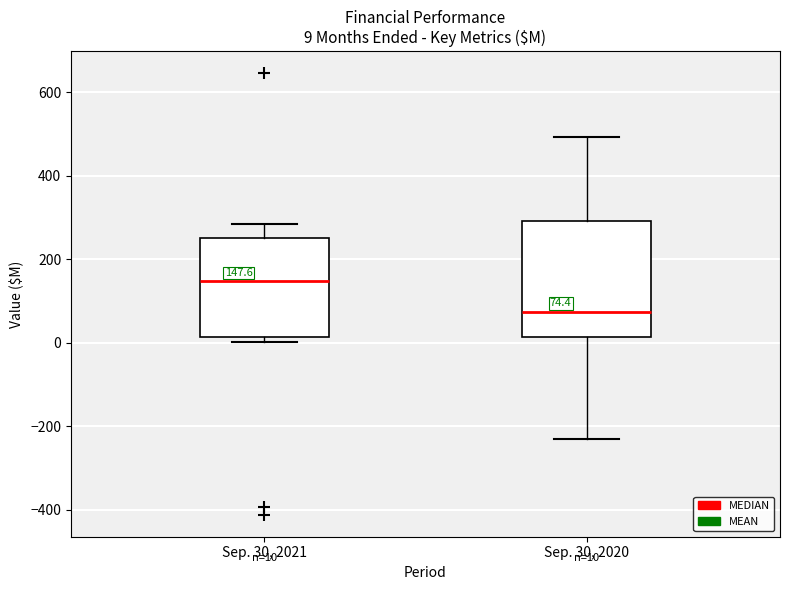

Which box is the tallest, from its lower edge to its upper edge?

Sep. 30, 2020